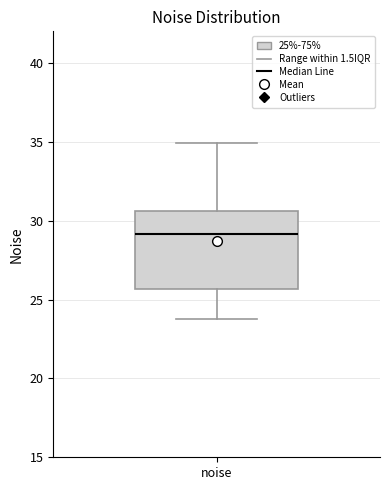

Transcribe this box plot: give where the median line is, the range the box spans, and where the two whiskers end, as read against the y-axis. The values are not printed on the chart, so give them approximately, as read against the axis.

median 29.0, box 25.5 to 30.5, whiskers 23.5 to 35.0